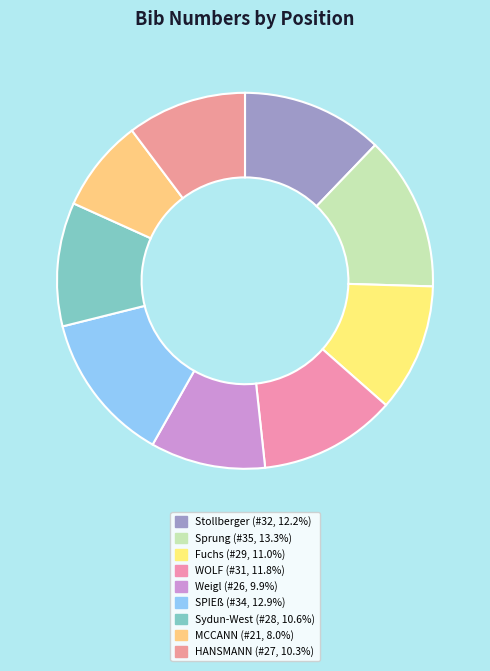

Count the number of slices in the pie.

9